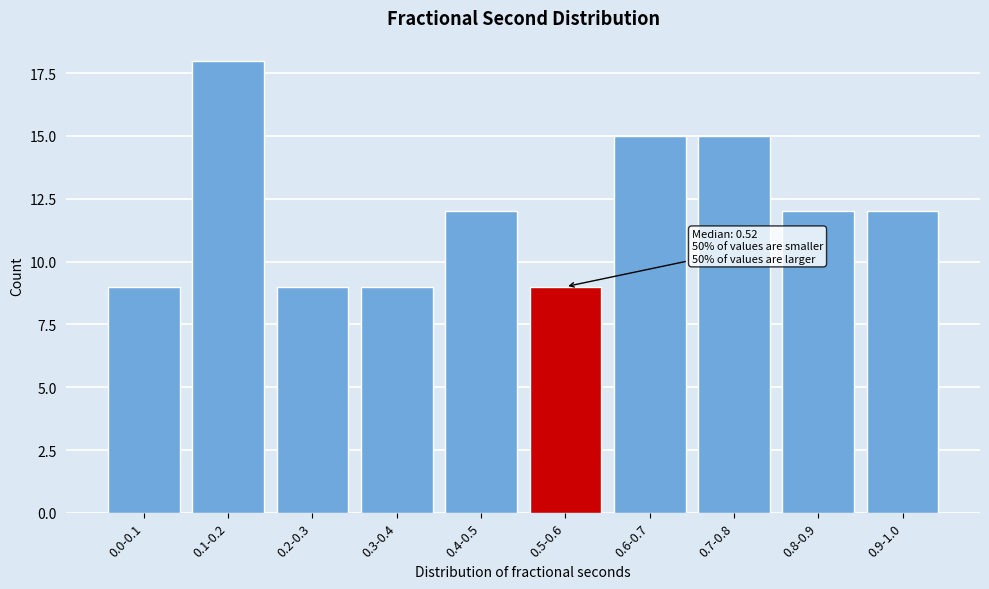

Reading left to right, extract all data points from this chart.

9	18	9	9	12	9	15	15	12	12